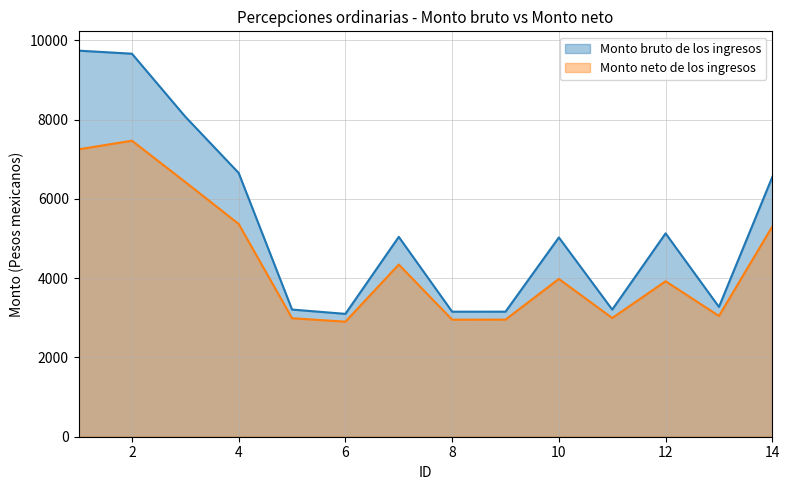

At how many categories does at least one series exceed 9222?

2